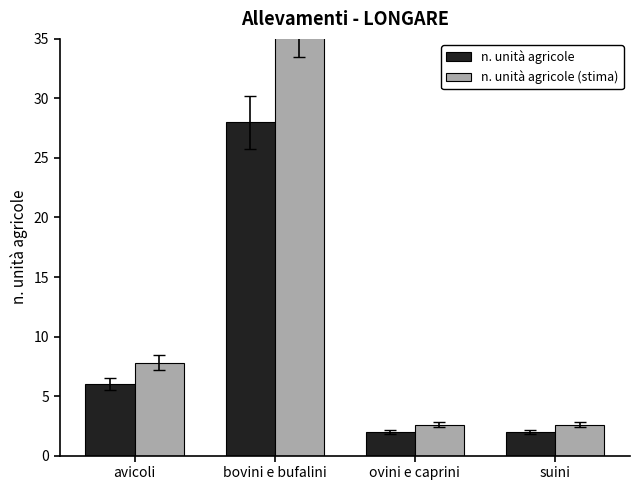

Which has a higher value, avicoli or bovini e bufalini?

bovini e bufalini